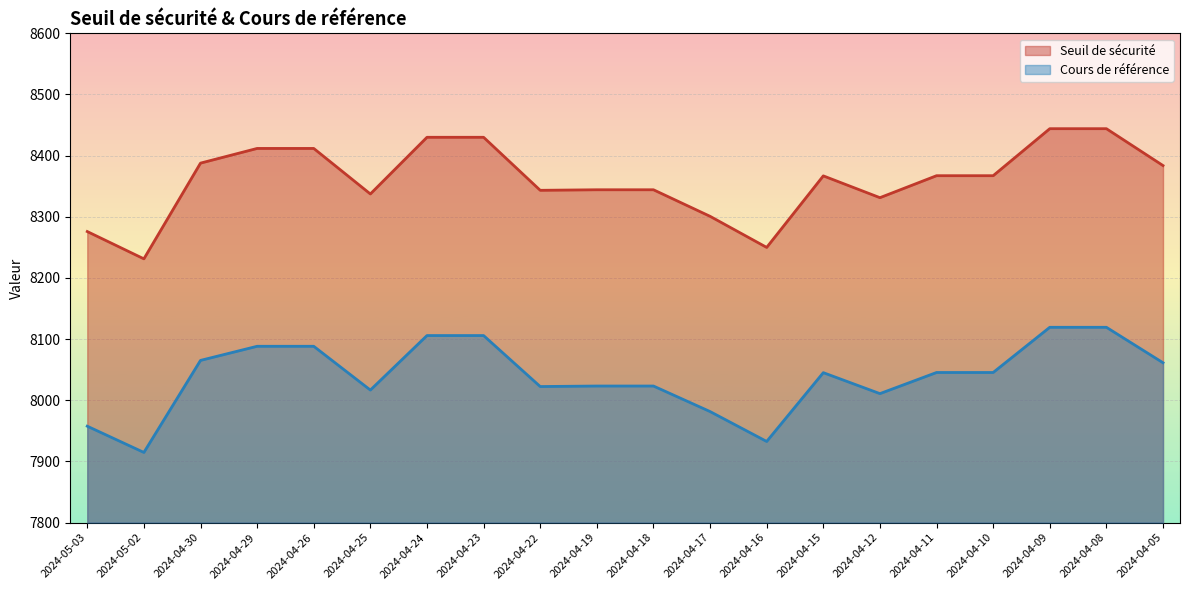

Between 2024-04-29 and 2024-04-05, which is larger?

2024-04-29